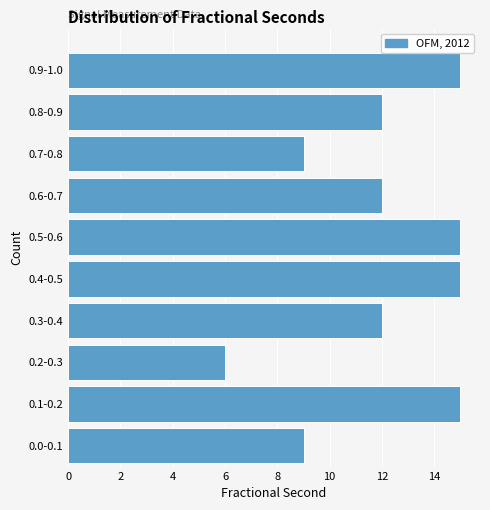

Reading top to bottom, list all the values displayed in this chart.

0.9-1.0=15	0.8-0.9=12	0.7-0.8=9	0.6-0.7=12	0.5-0.6=15	0.4-0.5=15	0.3-0.4=12	0.2-0.3=6	0.1-0.2=15	0.0-0.1=9